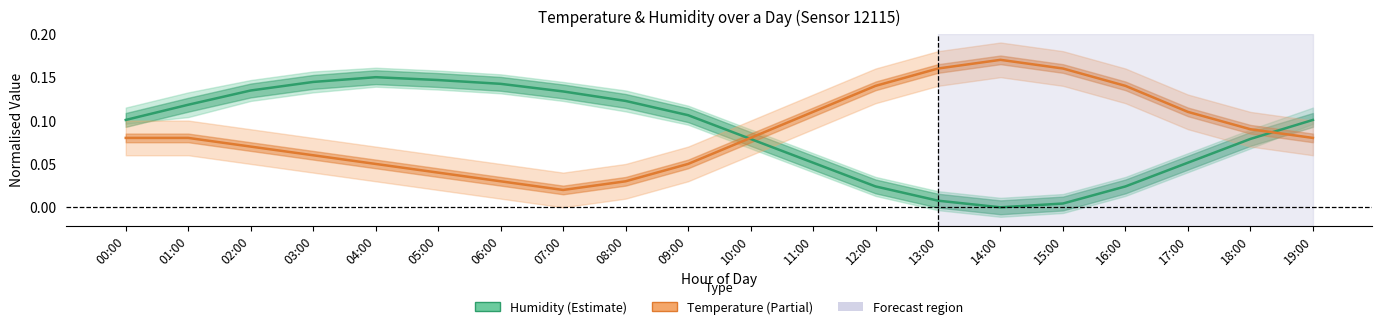

Reading left to right, list all the values displayed in this chart.

Humidity: 0.1	0.1	0.1	0.1	0.1	0.1	0.1	0.1	0.1	0.1	0.1	0.1	0.0	0.0	0.0	0.0	0.0	0.1	0.1	0.1
Temperature: 0.1	0.1	0.1	0.1	0.0	0.0	0.0	0.0	0.0	0.0	0.1	0.1	0.1	0.2	0.2	0.2	0.1	0.1	0.1	0.1